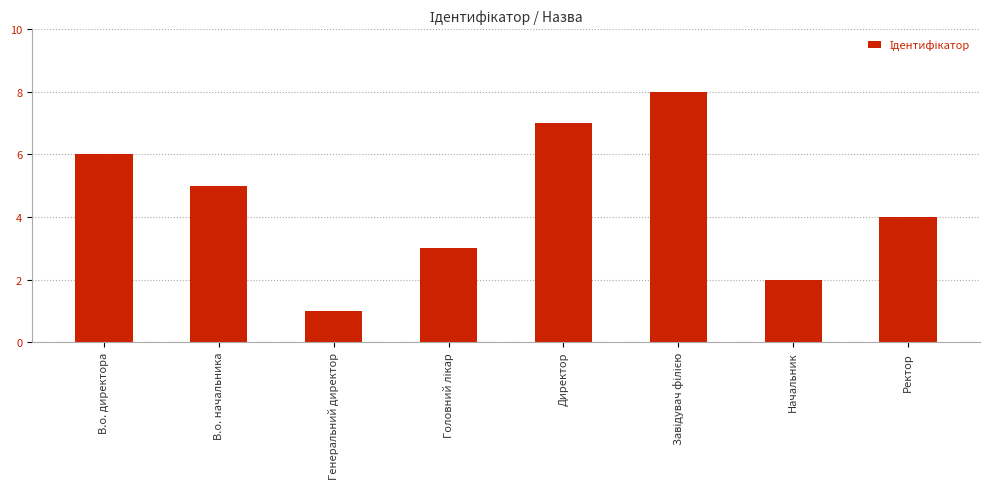

What is the difference between the second highest and minimum values?

6